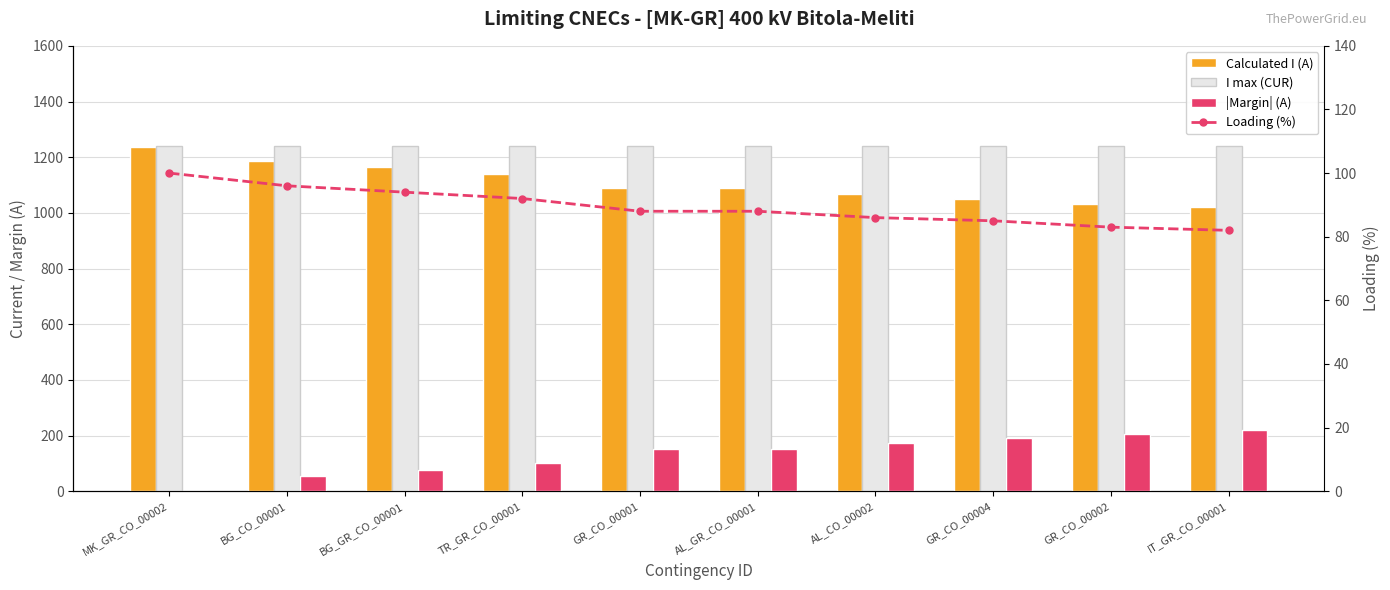

Which series has the largest range (max minus min)?

Calculated I (A)